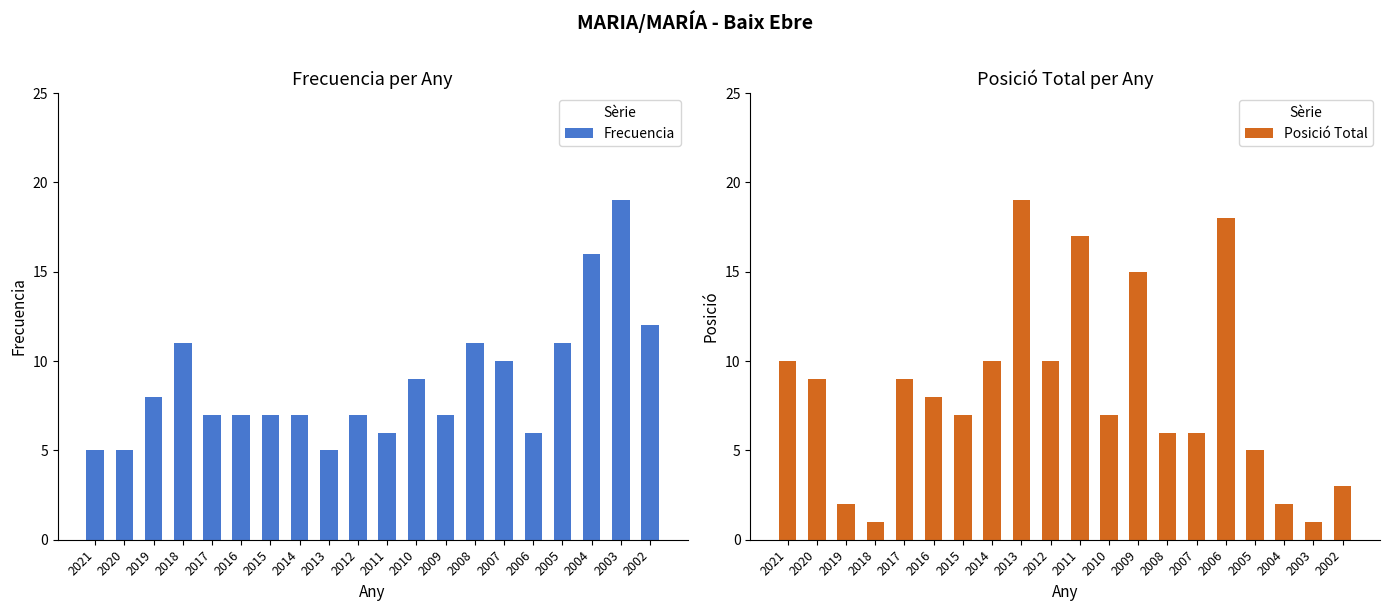

Are the bars grouped side by side (vs. stacked)?

Yes